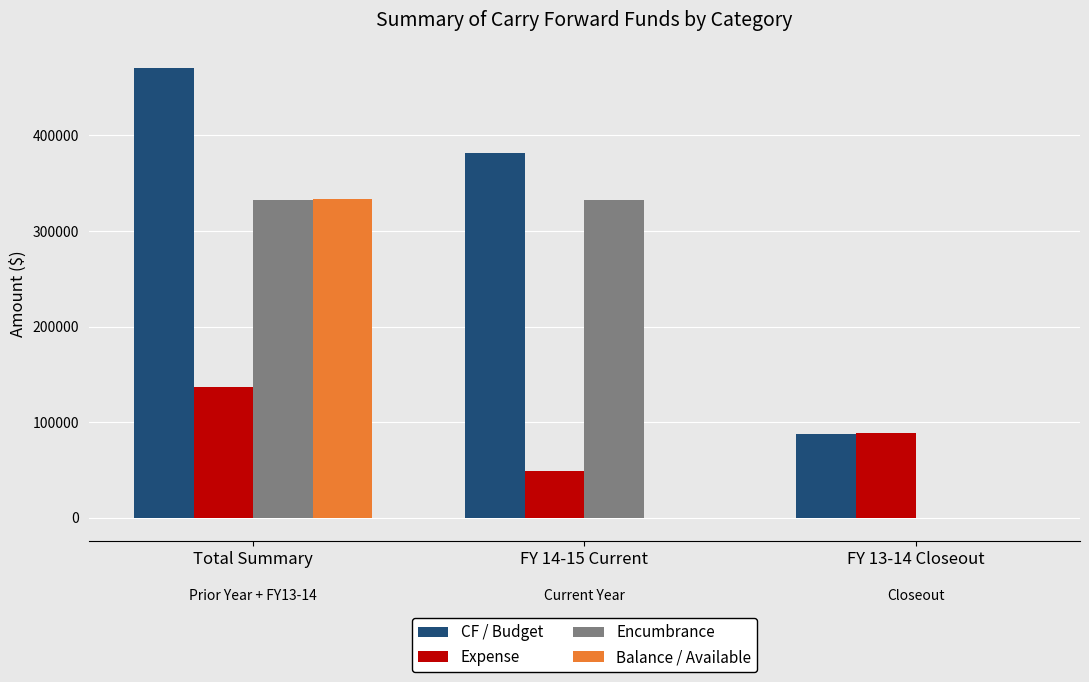

What is the maximum value shown in the chart?

470769.6